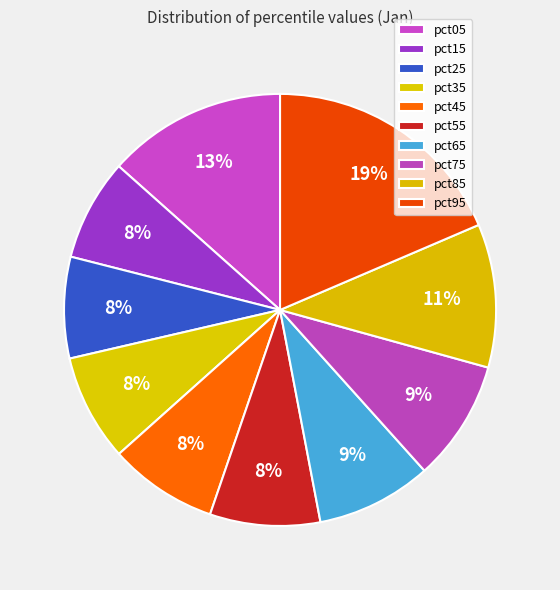

Count the number of slices in the pie.

10